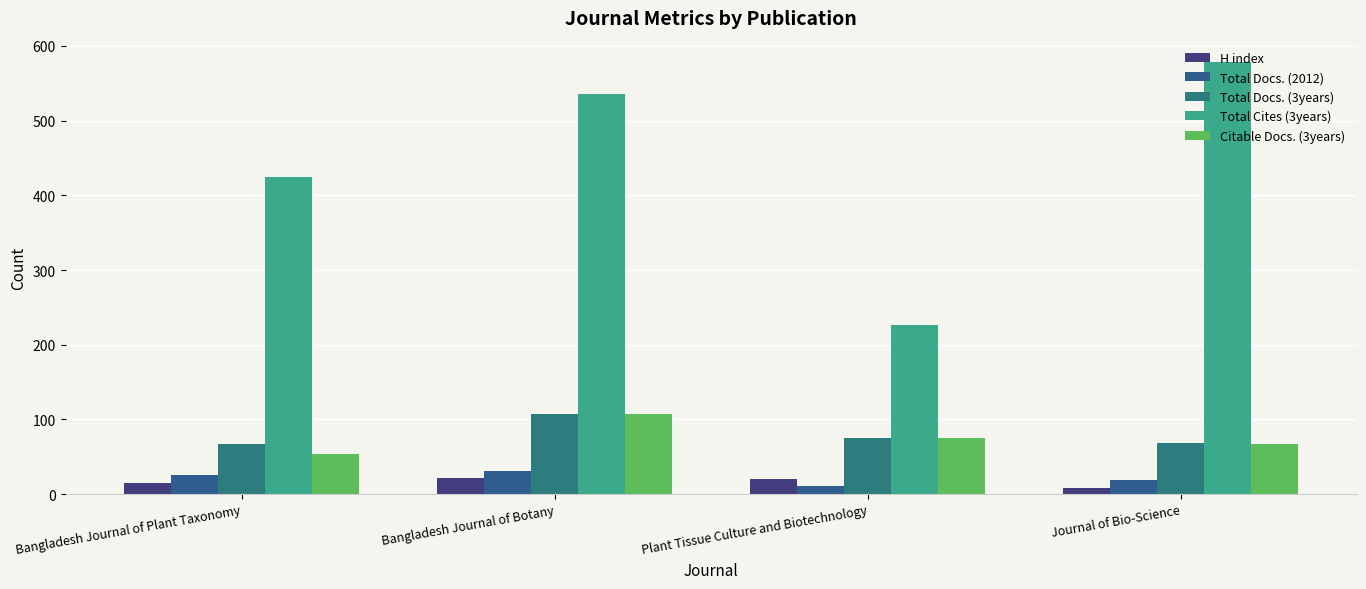

Is the value of Citable Docs. (3years) at Plant Tissue Culture and Biotechnology greater than the value of Total Docs. (3years) at Plant Tissue Culture and Biotechnology?

No